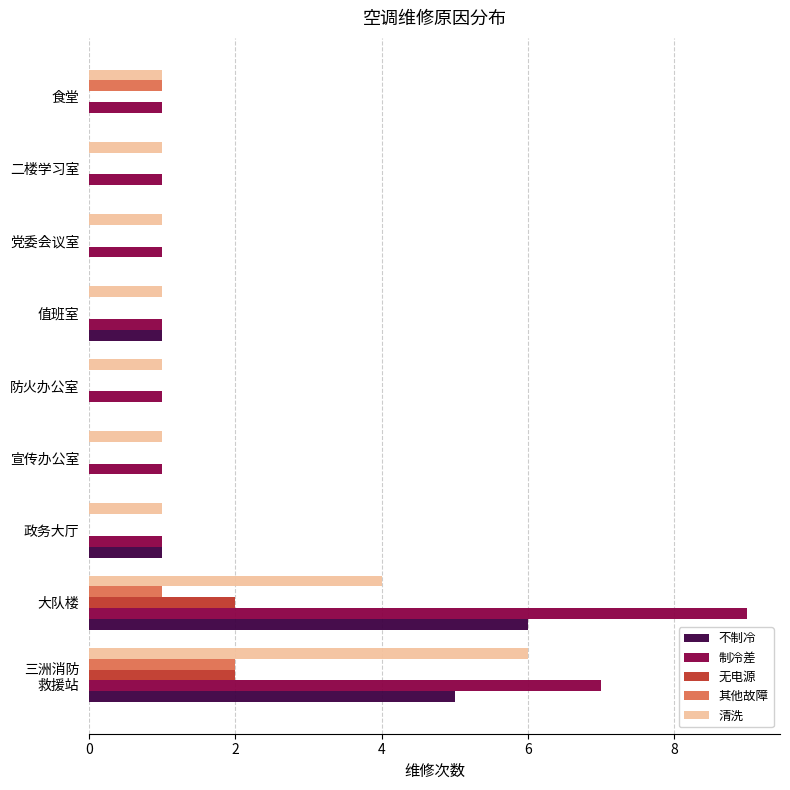

The value of 其他故障 at 值班室 is 1. True or false?

False